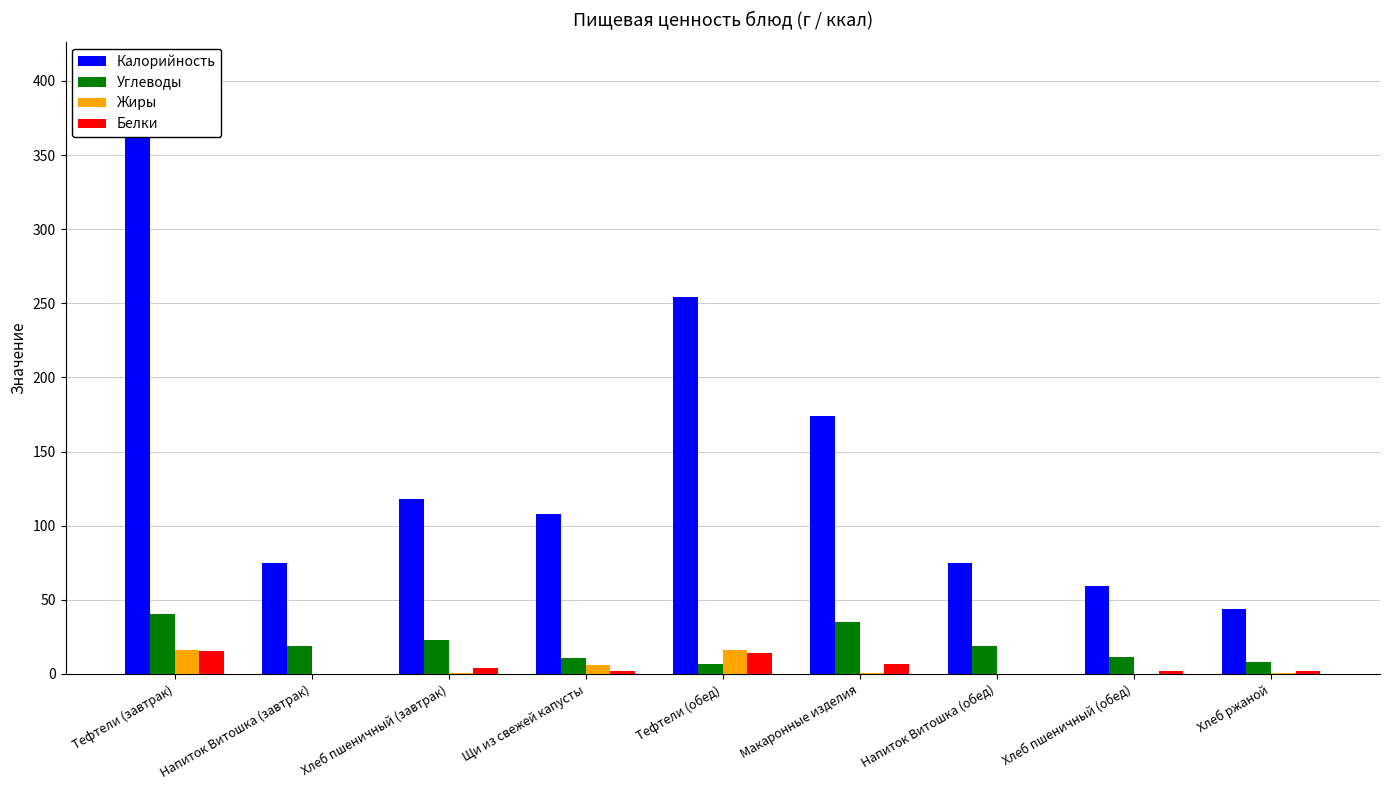

Reading left to right, extract all data points from this chart.

Калорийность: Тефтели (завтрак)=370.9	Напиток Витошка (завтрак)=75.0	Хлеб пшеничный (завтрак)=118.0	Щи из свежей капусты=107.9	Тефтели (обед)=254.0	Макаронные изделия=173.9	Напиток Витошка (обед)=75.0	Хлеб пшеничный (обед)=59.0	Хлеб ржаной=43.5
Углеводы: Тефтели (завтрак)=40.4	Напиток Витошка (завтрак)=19.0	Хлеб пшеничный (завтрак)=22.6	Щи из свежей капусты=10.6	Тефтели (обед)=6.5	Макаронные изделия=34.8	Напиток Витошка (обед)=19.0	Хлеб пшеничный (обед)=11.3	Хлеб ржаной=8.3
Жиры: Тефтели (завтрак)=16.0	Напиток Витошка (завтрак)=0.0	Хлеб пшеничный (завтрак)=0.4	Щи из свежей капусты=6.3	Тефтели (обед)=15.9	Макаронные изделия=0.8	Напиток Витошка (обед)=0.0	Хлеб пшеничный (обед)=0.2	Хлеб ржаной=0.3
Белки: Тефтели (завтрак)=15.5	Напиток Витошка (завтрак)=0.0	Хлеб пшеничный (завтрак)=3.8	Щи из свежей капусты=2.1	Тефтели (обед)=14.1	Макаронные изделия=6.8	Напиток Витошка (обед)=0.0	Хлеб пшеничный (обед)=1.9	Хлеб ржаной=1.6